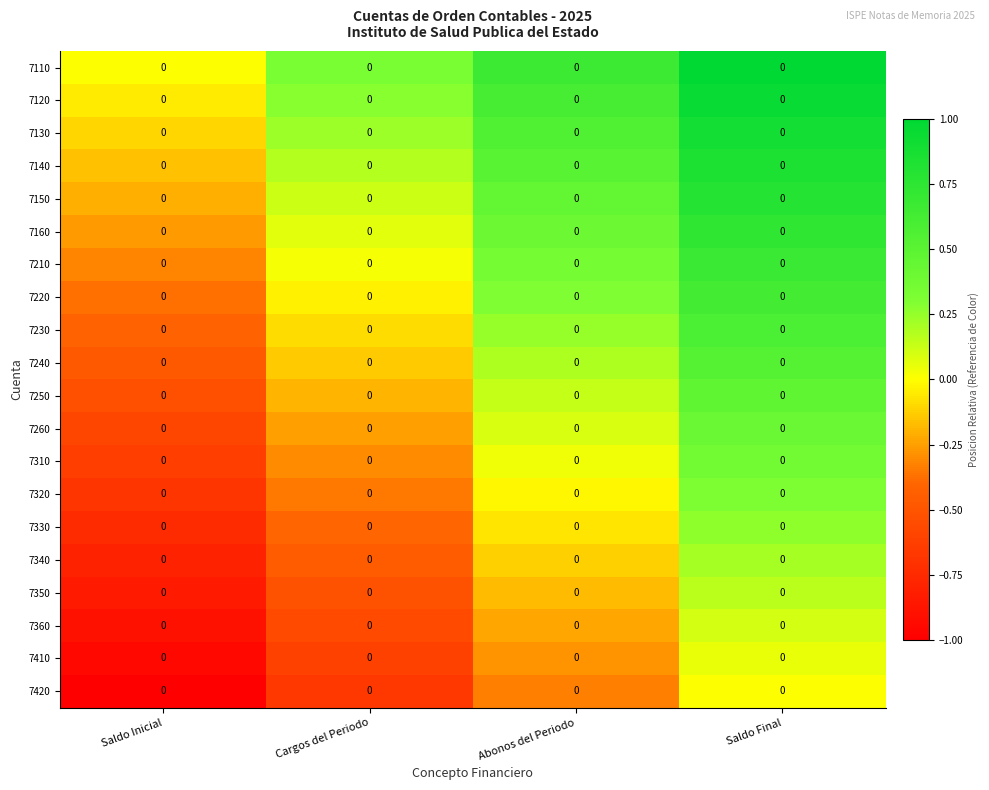

At how many categories does at least one series exceed 0?

3